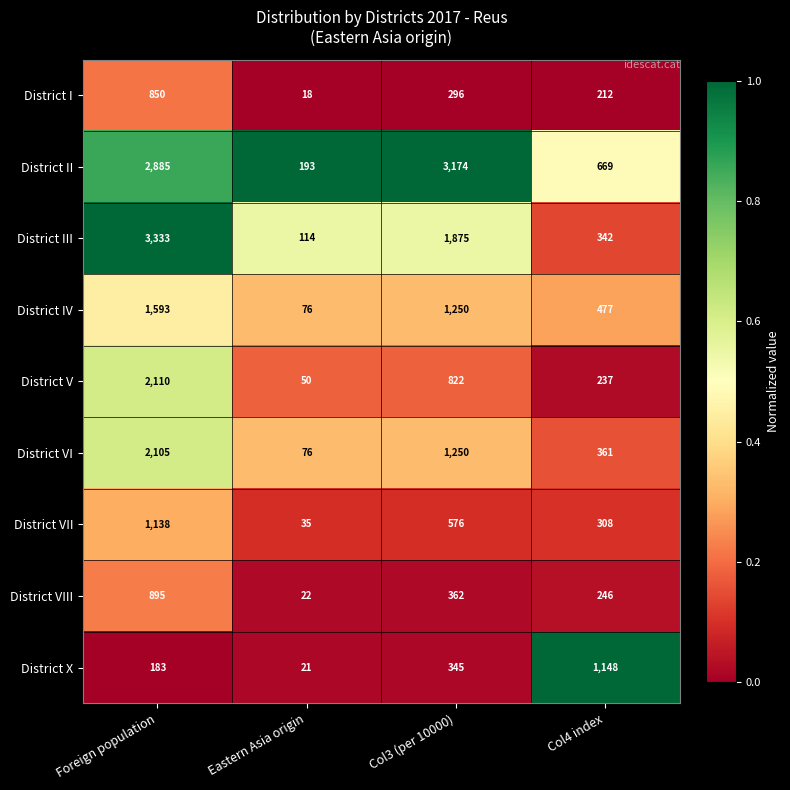

Rank the series by their maximum value, from highest to lowest.

District III, District II, District V, District VI, District IV, District X, District VII, District VIII, District I